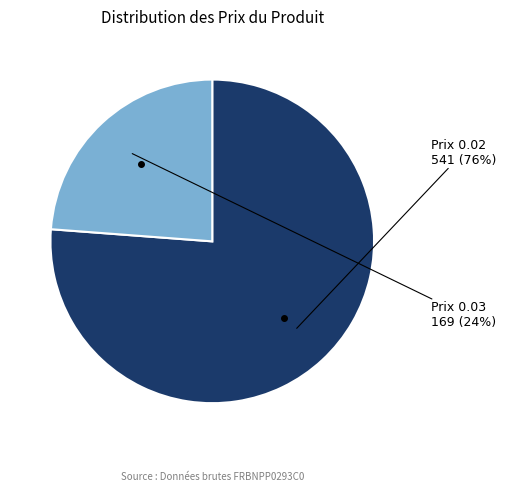

To the nearest percent, what is the difference between the largest and smallest slice percentages?

52%